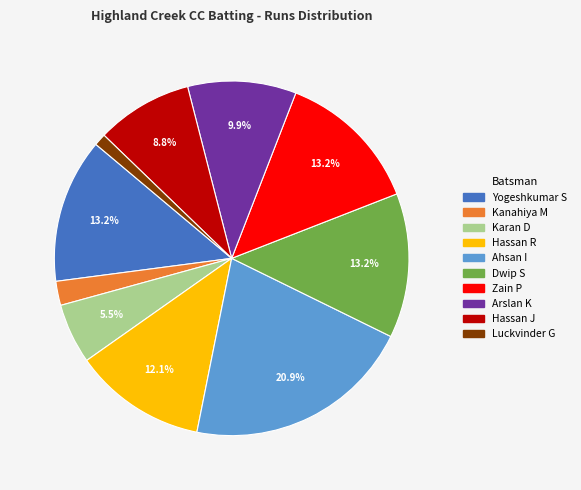

What percentage is the Dwip S slice, to the nearest percent?

13%